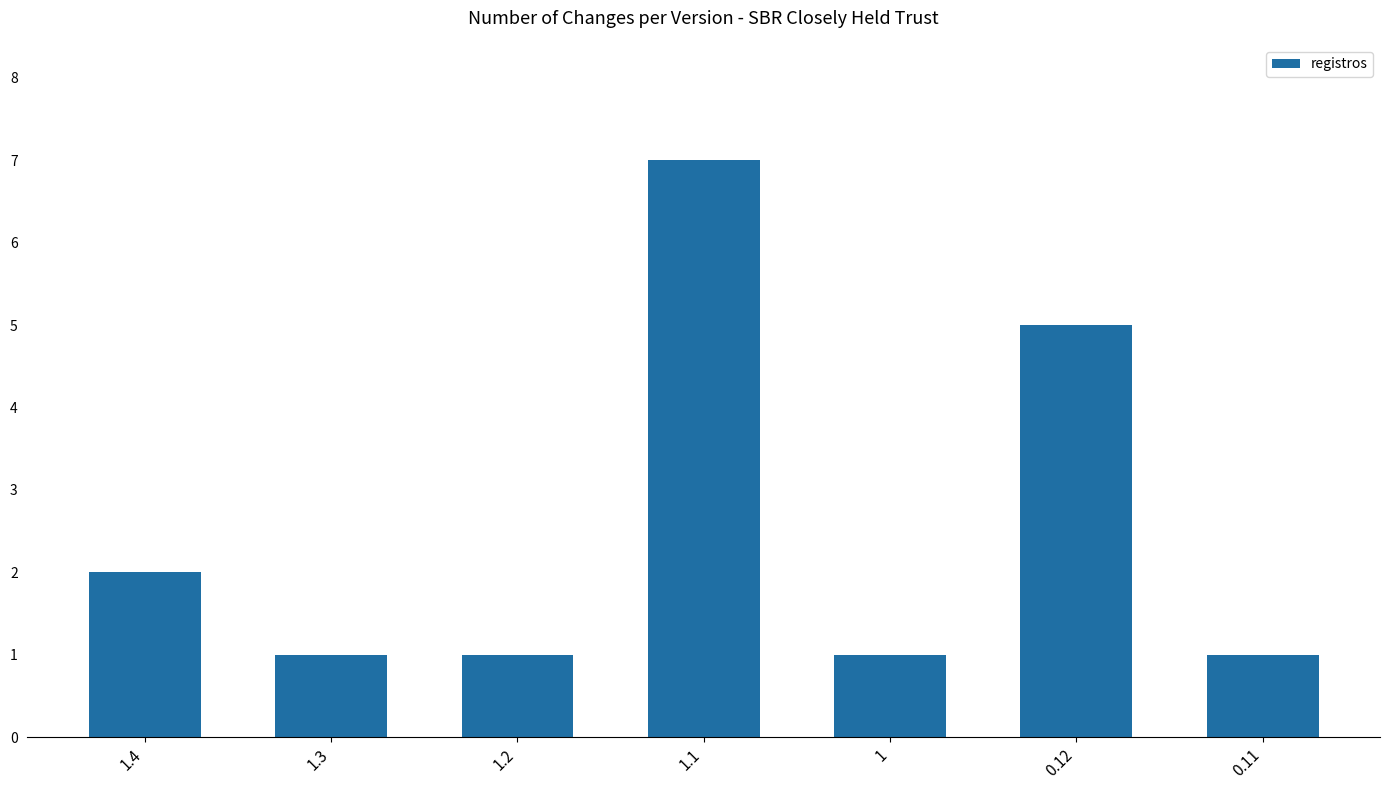

What is the average value?

3